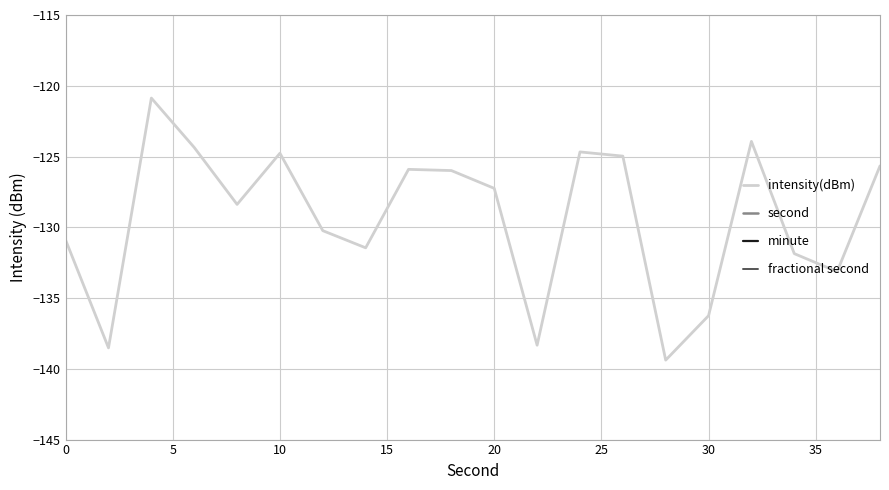

What is the highest value of the intensity(dBm) series?

-120.9